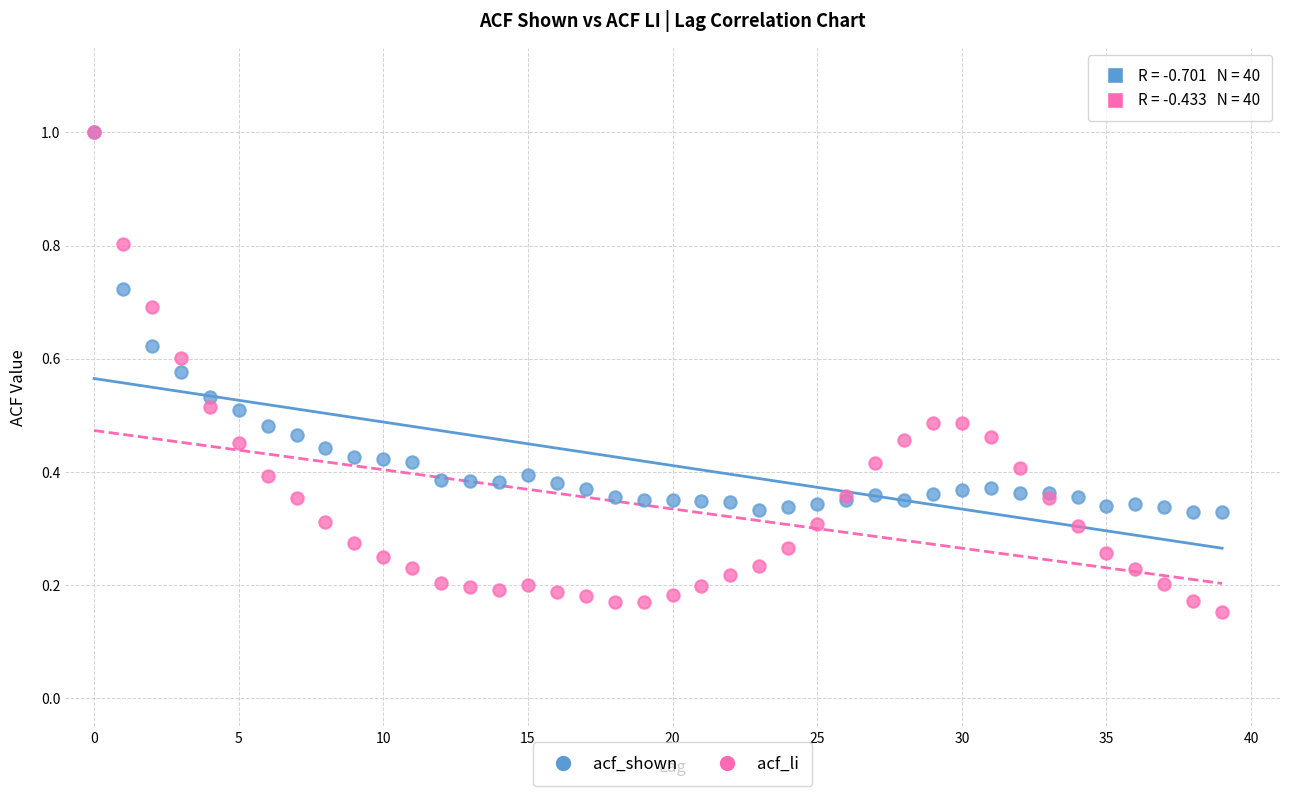

Which series has the largest Y range (max minus min)?

acf_li